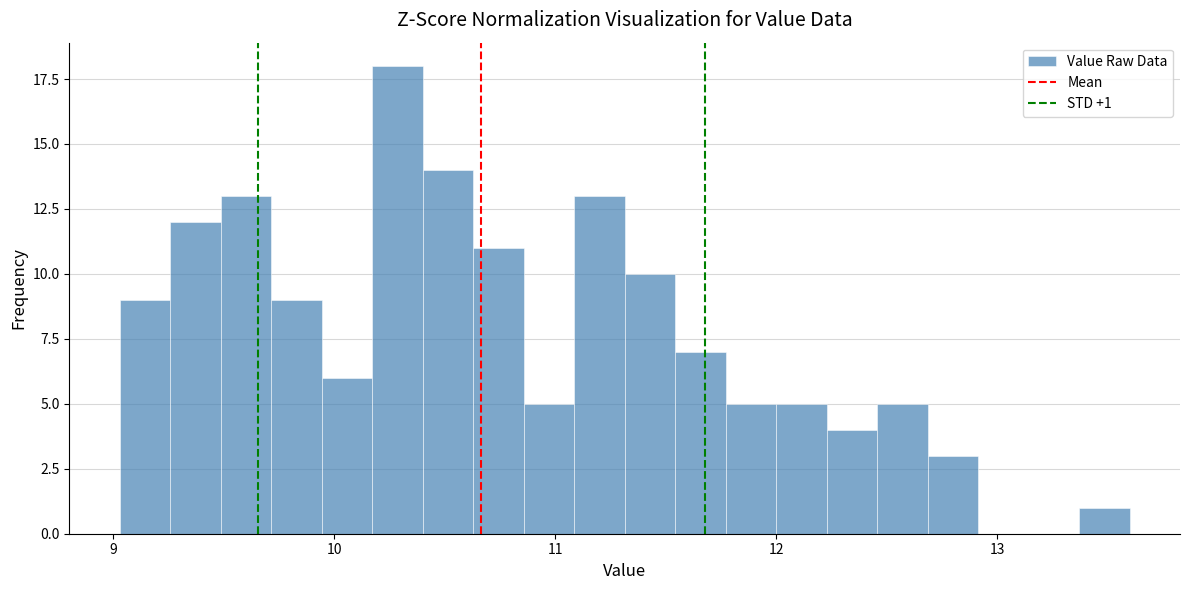

Read against the x-axis, roughly where is the centre of the tallest bar?

10.3